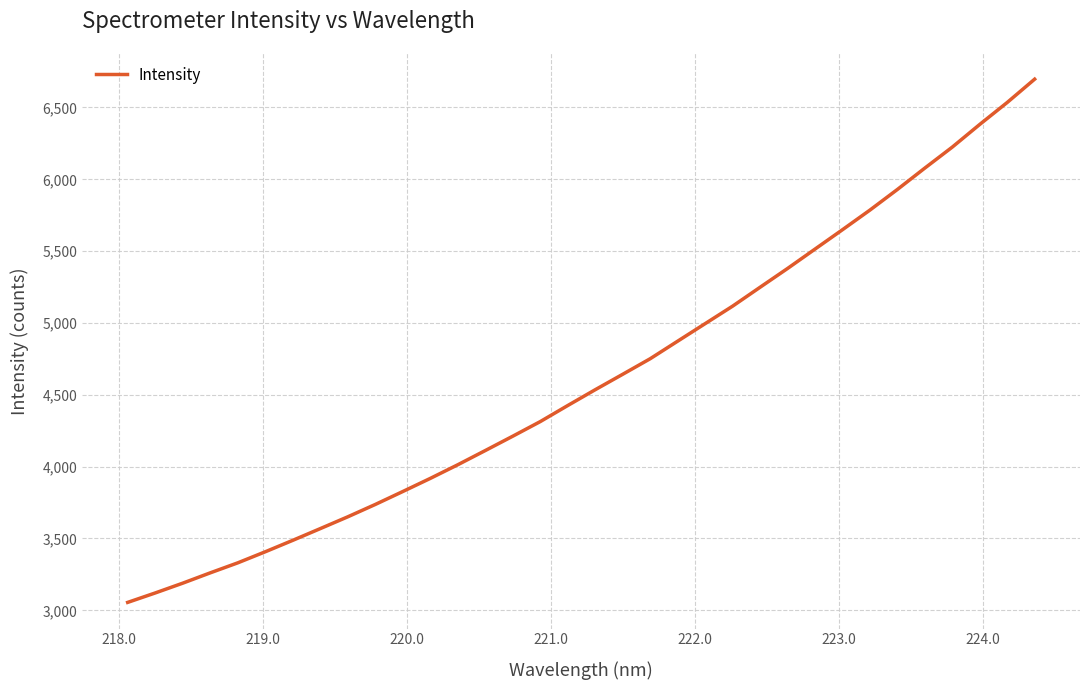

What is the greatest value displayed?

6697.1